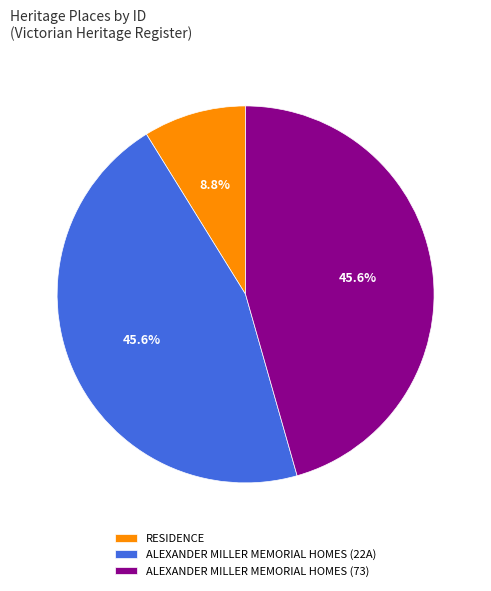

To the nearest percent, what portion does RESIDENCE represent?

9%